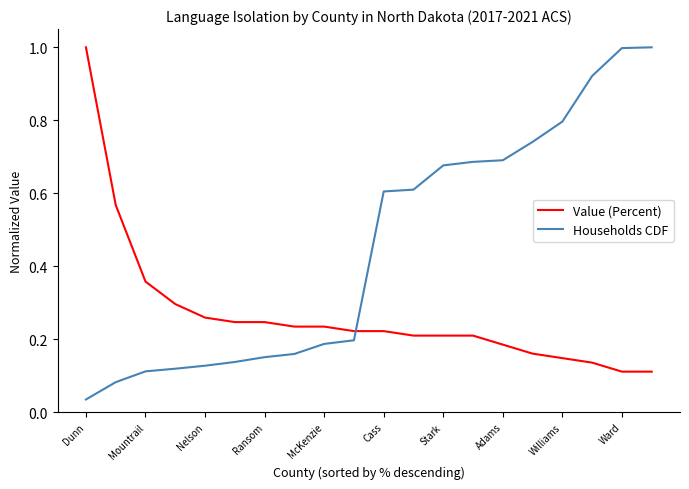

Rank the series by their average value, from highest to lowest.

Households CDF, Value (Percent)